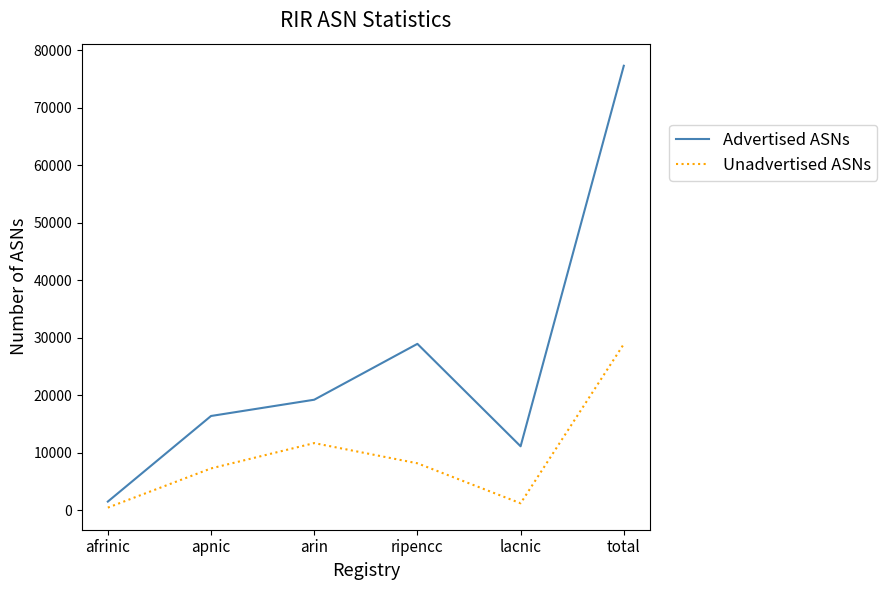

How many values in the Unadvertised ASNs series are below 8189?

3